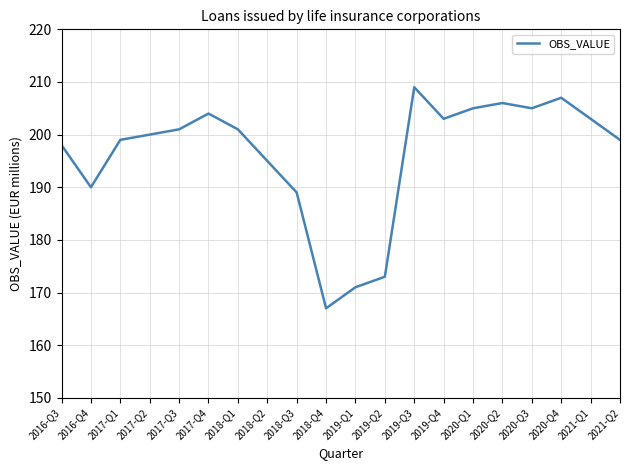

What position from the left is 2020-Q1?

15